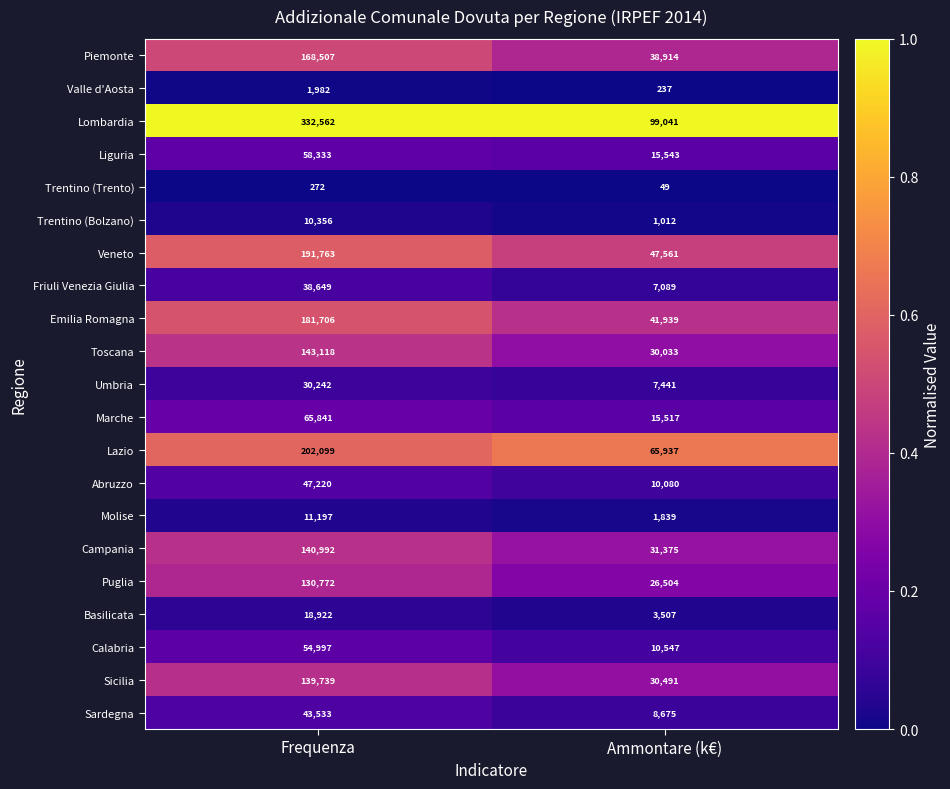

True or false: Piemonte has a value of 302033 at Frequenza.

False